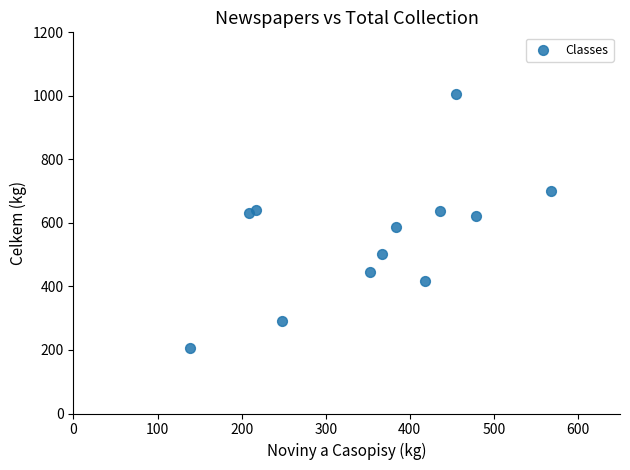

What is the average X value?

356